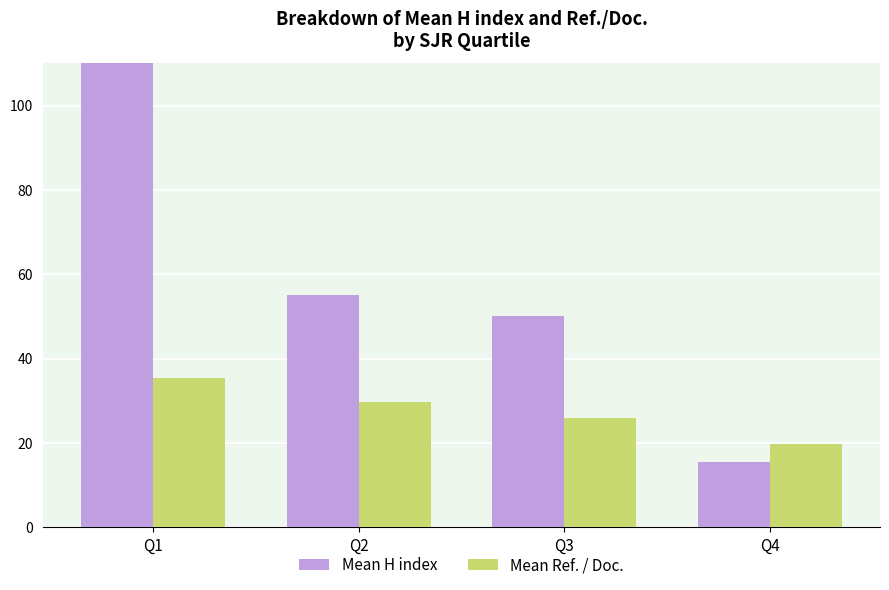

List the series in order of their overall mean, lowest first.

Mean Ref. / Doc., Mean H index